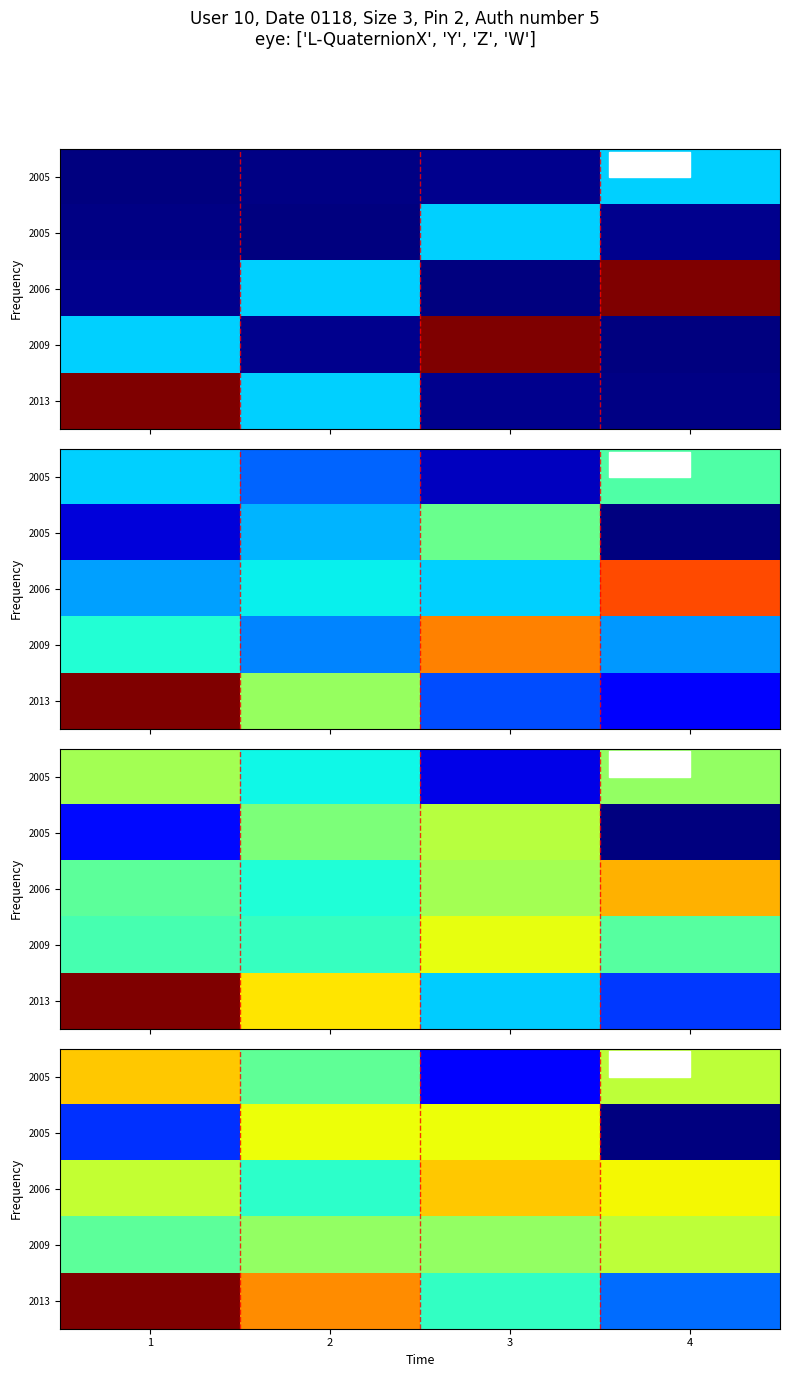

Between 1 and 3, which is larger?

1